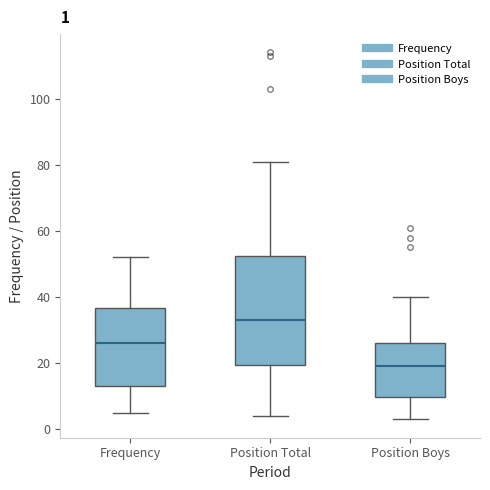

Comparing the boxes themselves (not the whiskers), which one is the tallest?

Position Total